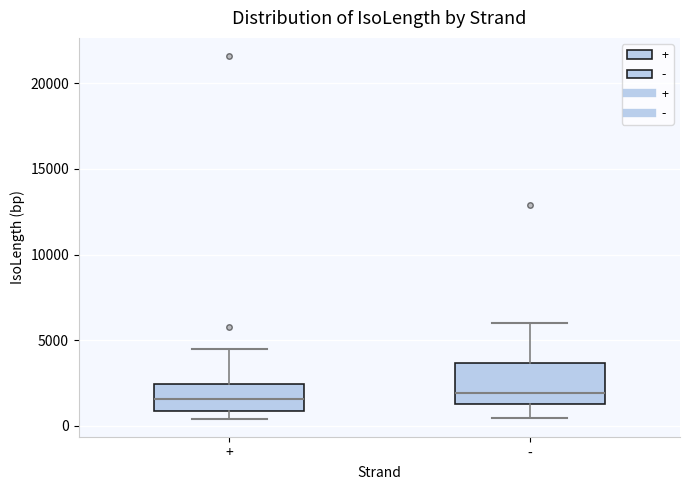

Reading left to right, transcribe this box plot: for each box, give where its median line is, the range the box spans, and where its two whiskers end, as read against the y-axis. The values are not printed on the chart, so give them approximately, as read against the axis.

+: median 1500, box 1000 to 2500, whiskers 500 to 4500
-: median 2000, box 1500 to 3500, whiskers 500 to 6000